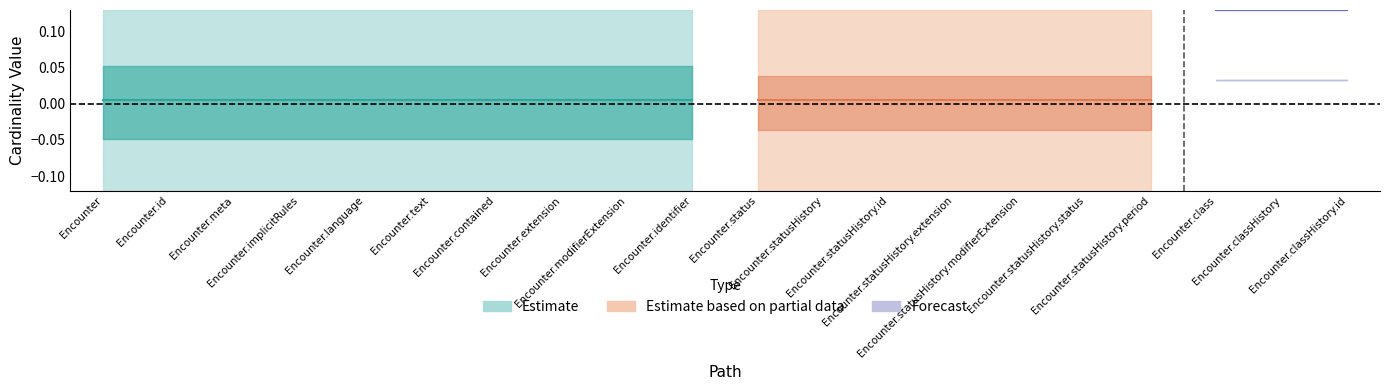

What is the label of the 3rd point from the left?

Encounter.meta